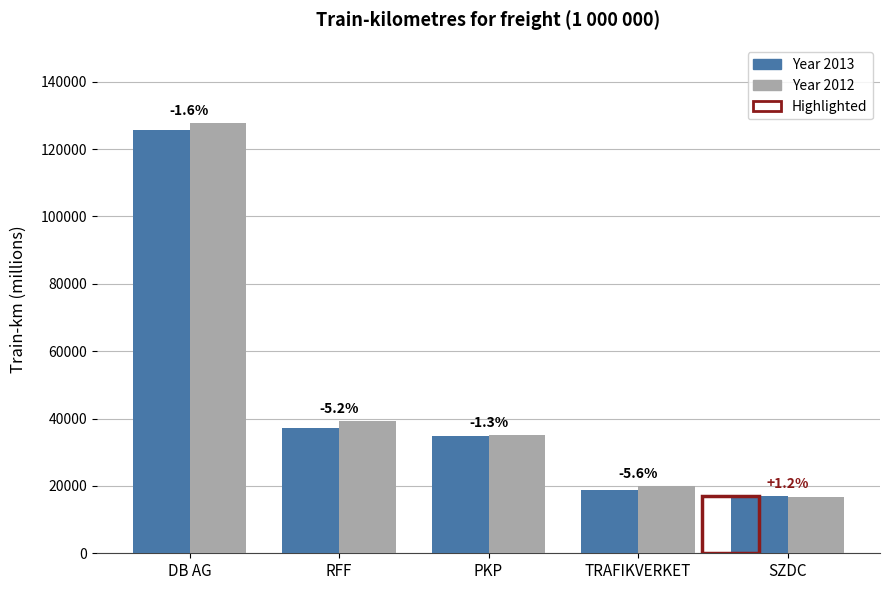

Which category has the highest value in the Year 2013 series?

DB AG